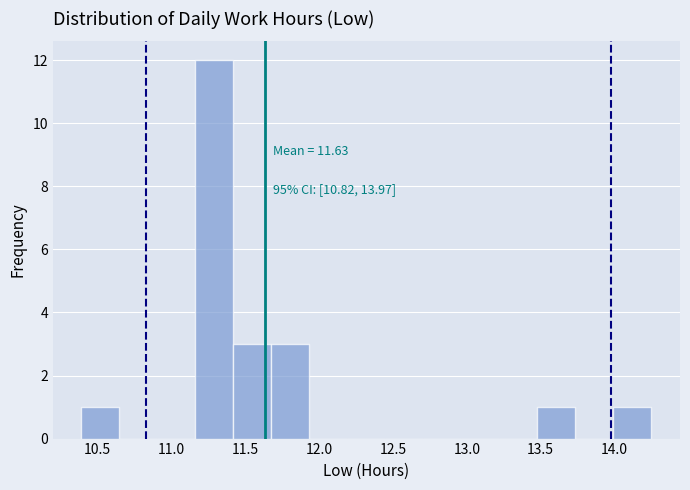

Over which range of the x-axis is the bar tallest?

11.15 to 11.40